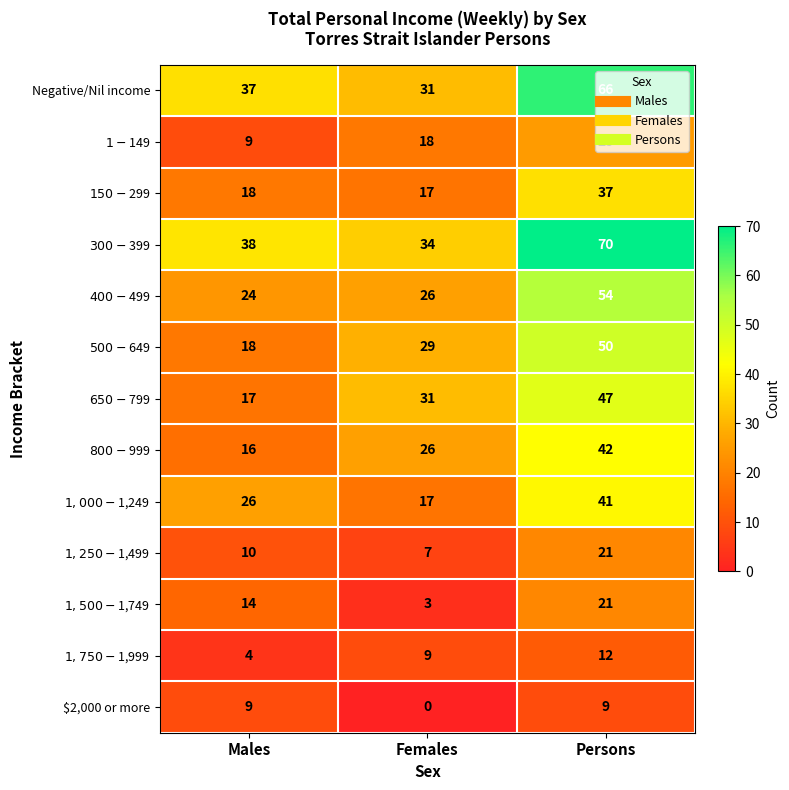

Which series has the largest range (max minus min)?

$300-$399